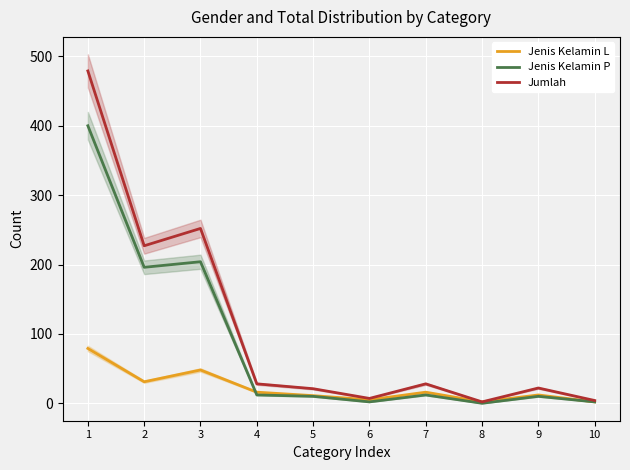

Which series has the largest total across all categories?

Jumlah